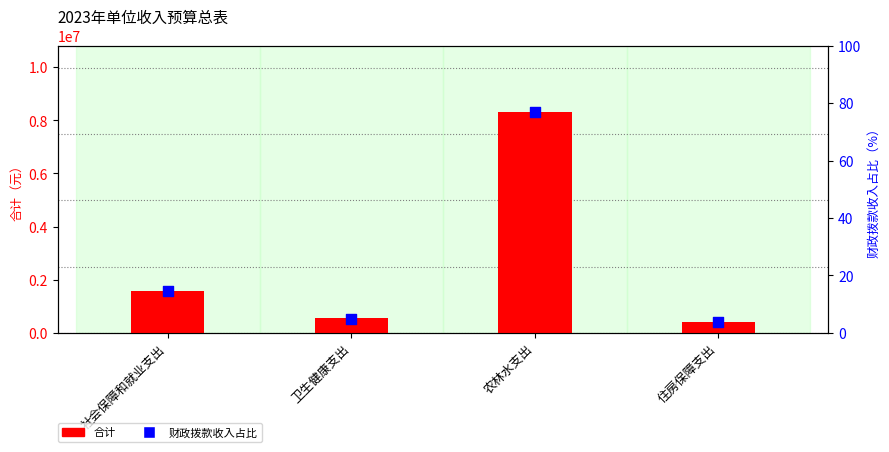

At which category is the sum across all series the highest?

农林水支出